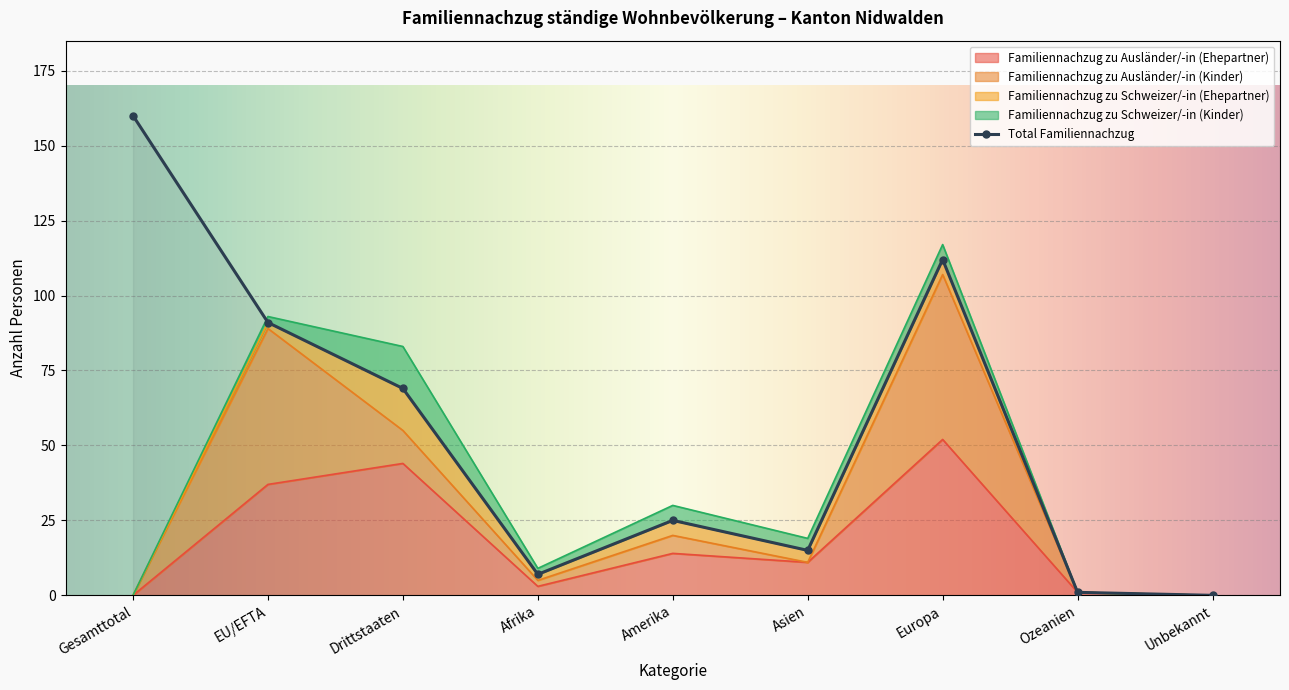

Is the value of Familiennachzug zu Ausländer/-in (Ehepartner) at Gesamttotal greater than the value of Familiennachzug zu Schweizer/-in (Kinder) at Ozeanien?

No